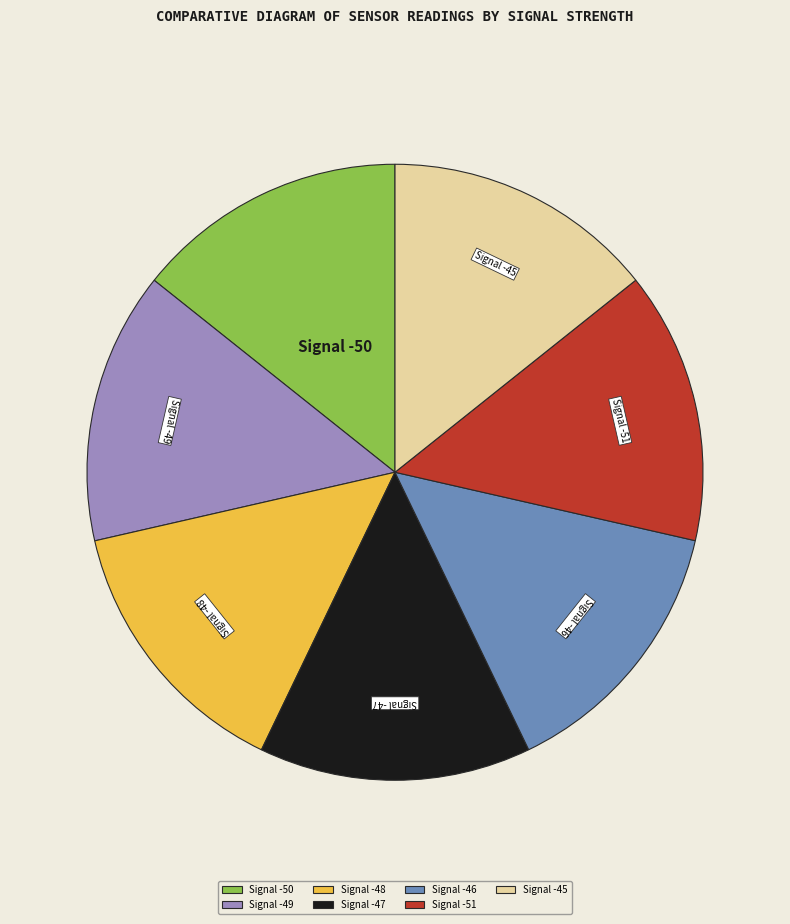

Do Signal -46 and Signal -45 together represent more than half of the pie?

No